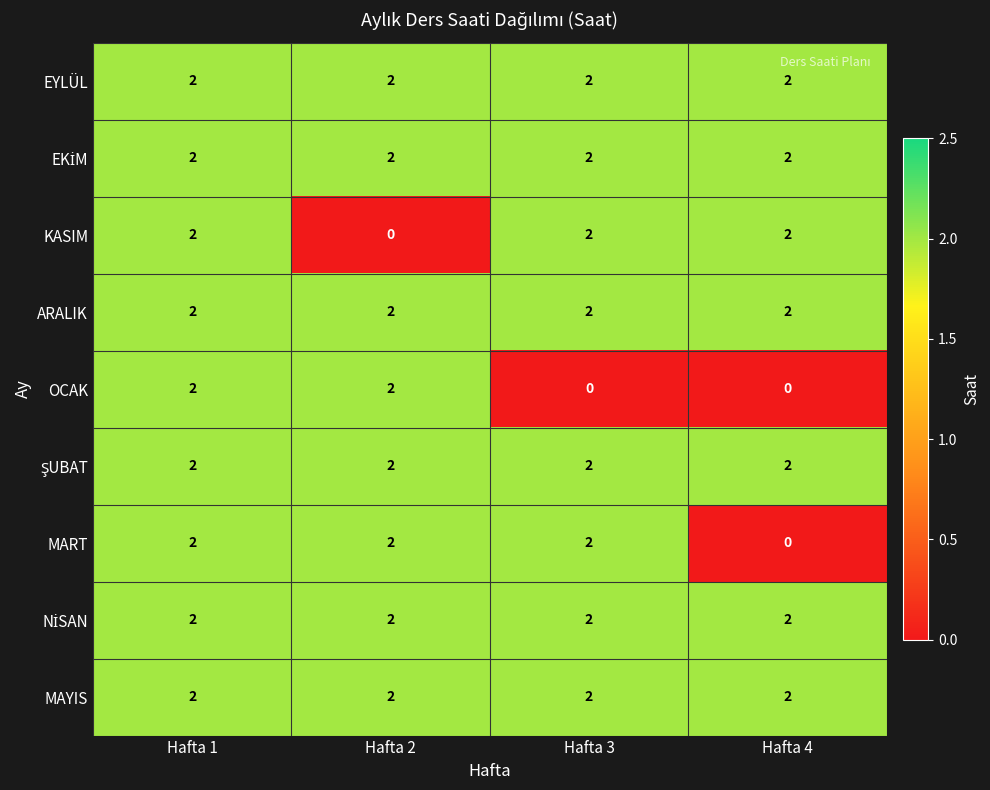

At how many categories does at least one series exceed 0?

4